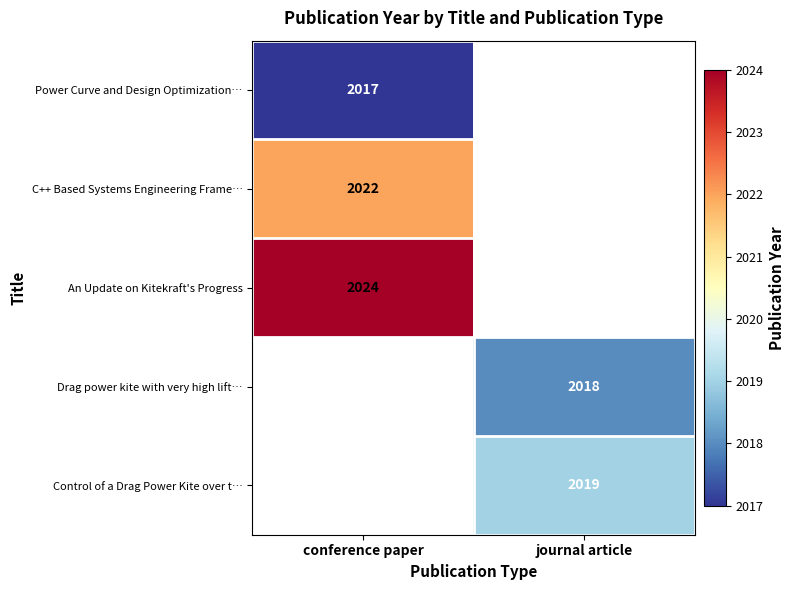

Is the value of Drag power kite with very high lift… at journal article greater than the value of Power Curve and Design Optimization… at conference paper?

Yes